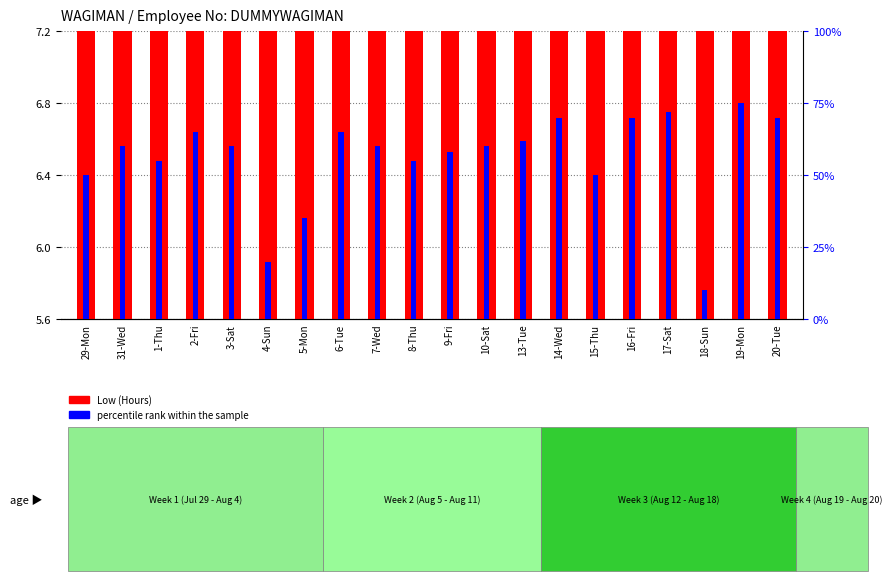

How many data points in percentile rank within the sample are above 60?

8